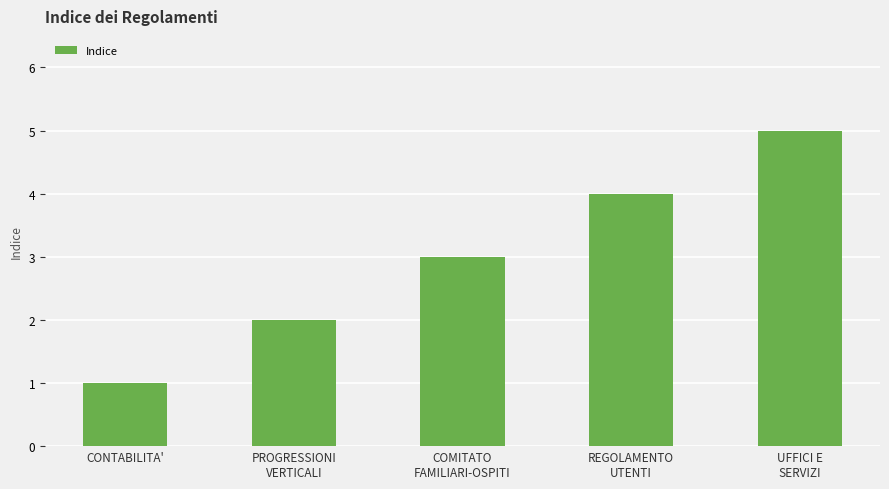

Reading left to right, transcribe all the data shown in this chart.

1	2	3	4	5